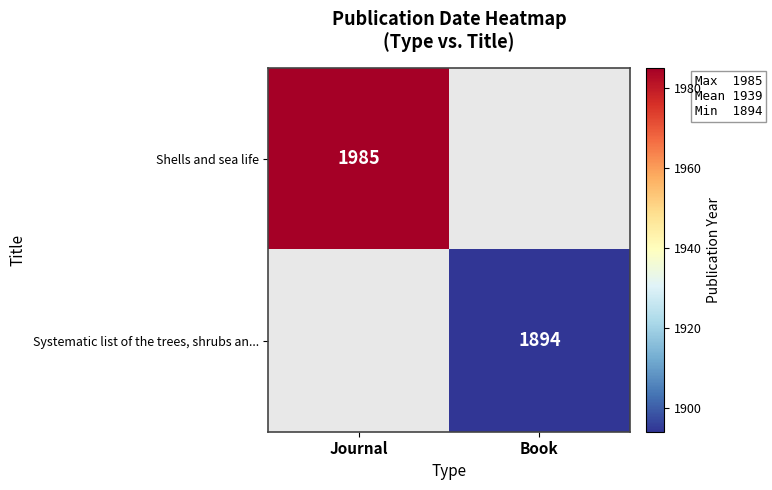

What is the smallest value displayed?

1894.0